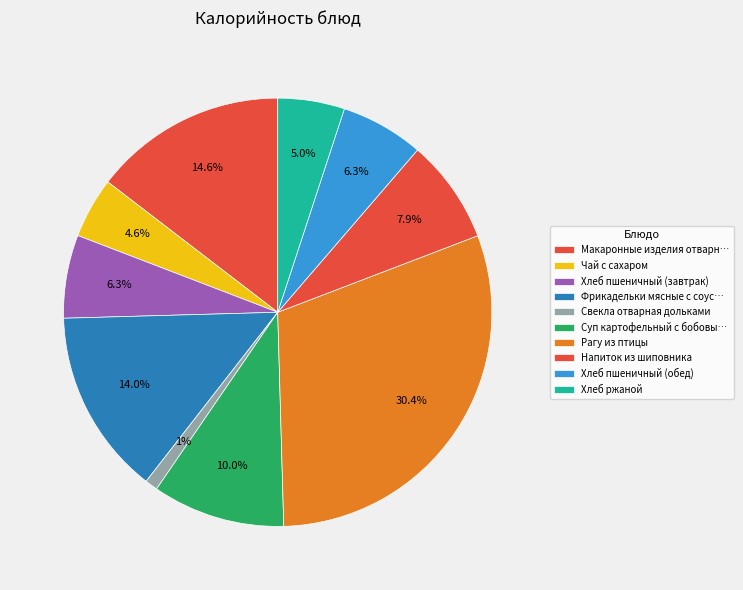

Count the number of slices in the pie.

10